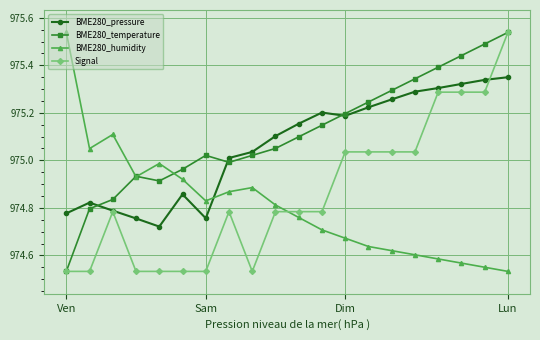

After their last crossing, which series has the higher values: BME280_pressure or BME280_humidity?

BME280_pressure